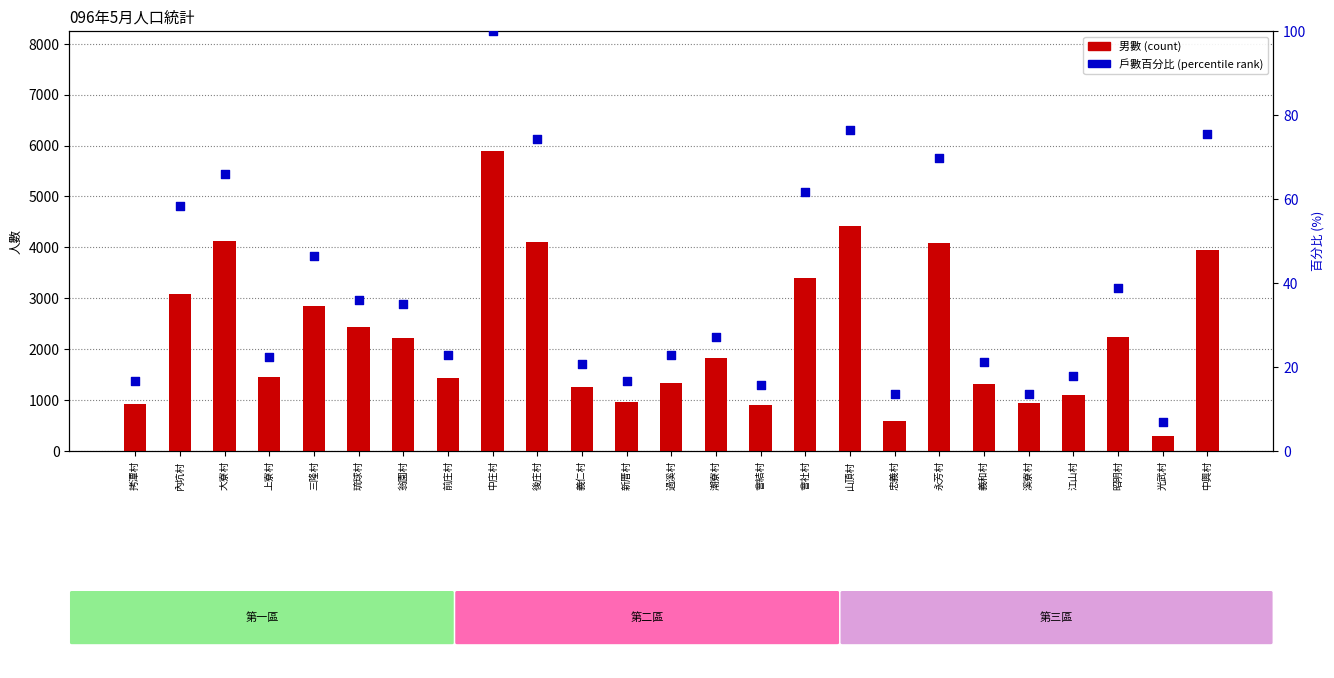

Which series reaches the maximum Y coordinate?

男數